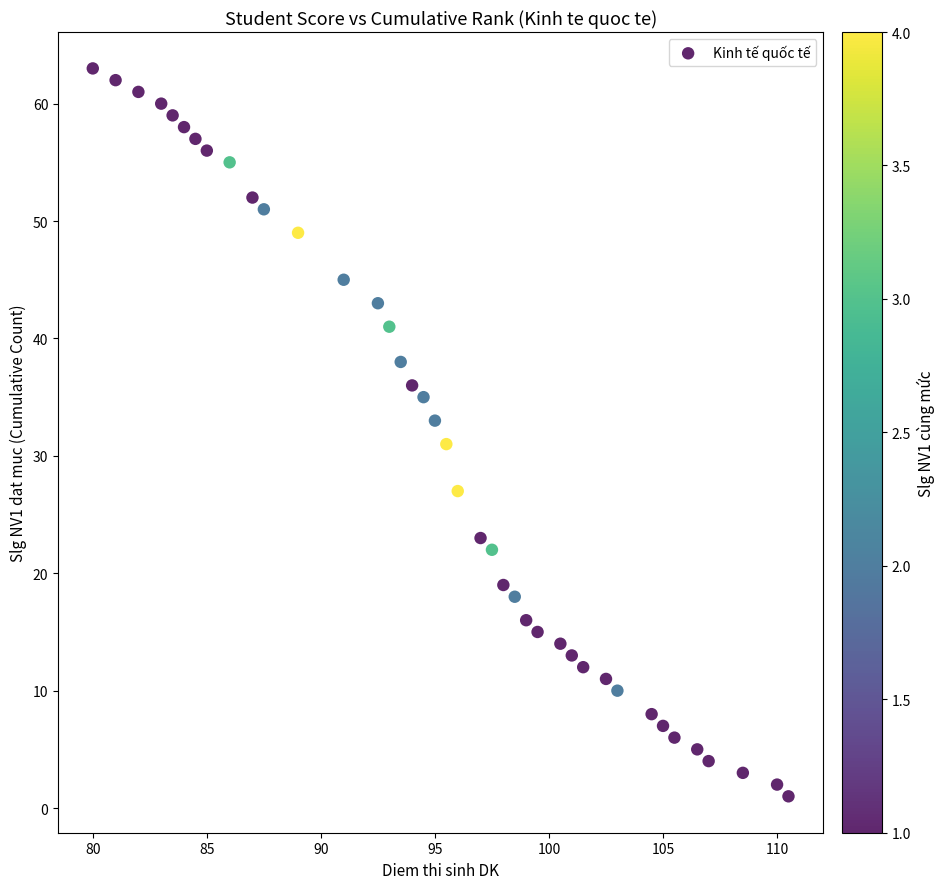

What is the range of Y values (max minus min)?

62